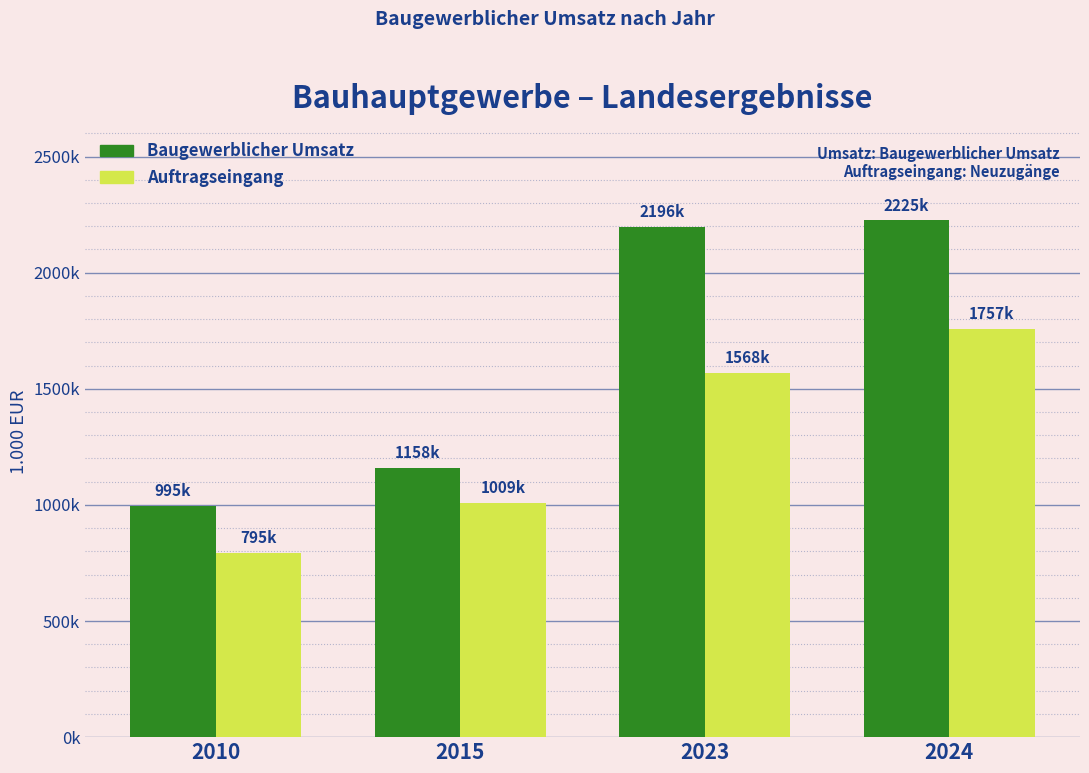

What is the approximate value of Auftragseingang at 2015?

1008583